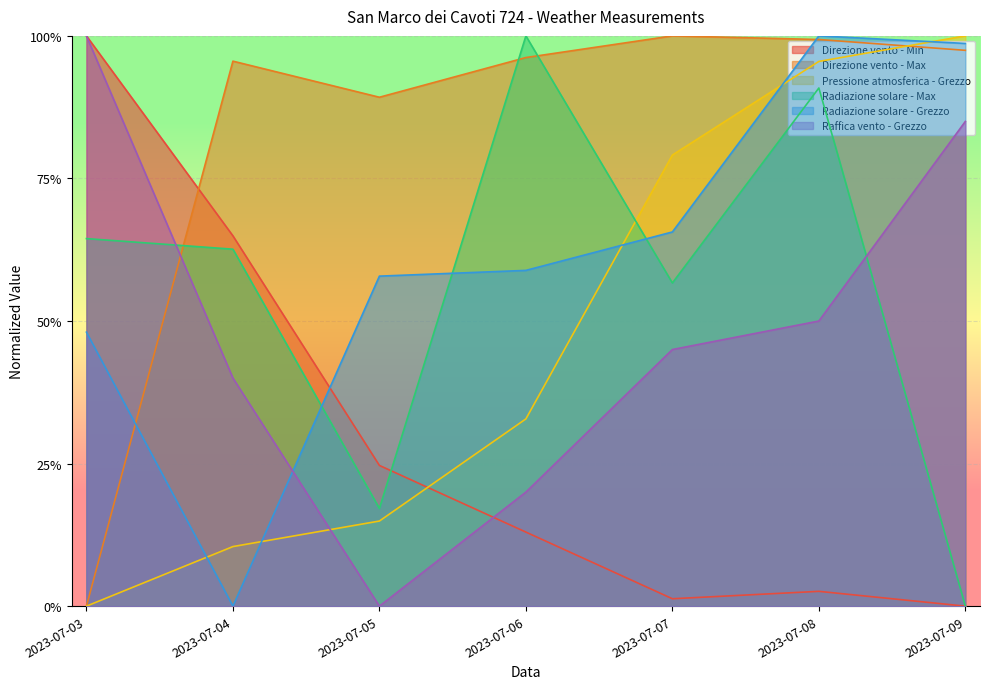

What is the difference between the second highest and second lowest values in the Raffica vento - Grezzo series?

0.7